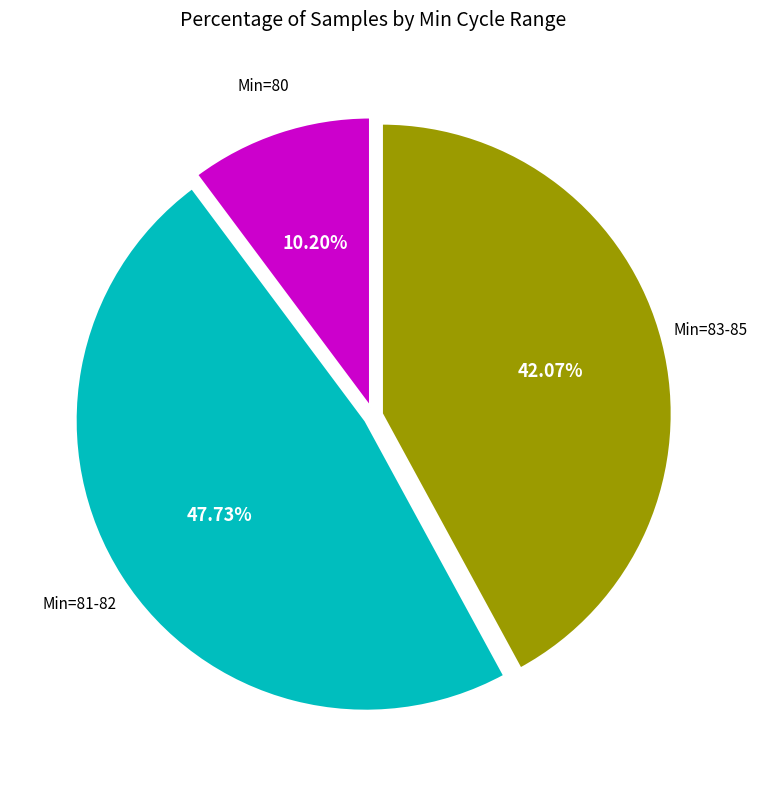

How many segments does this pie chart have?

3